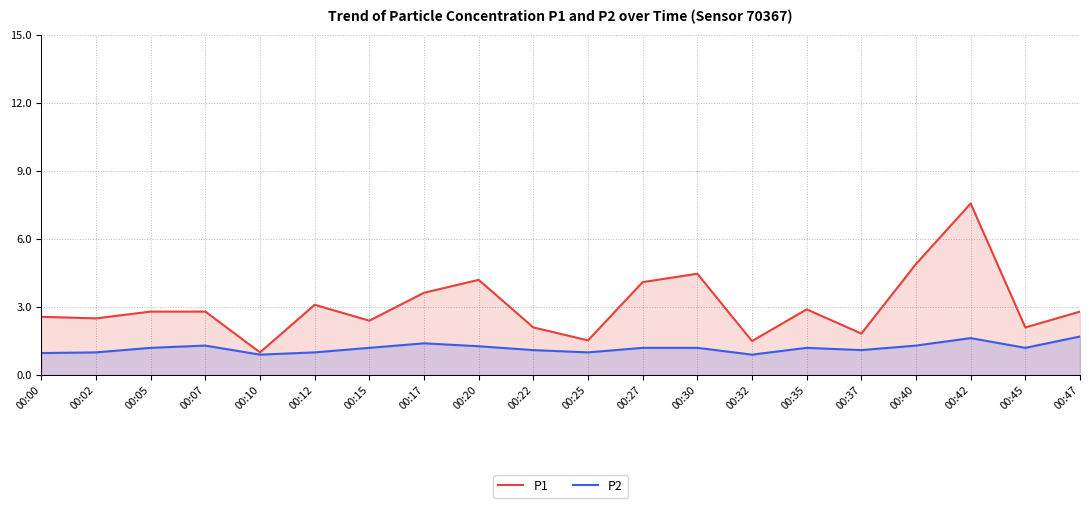

What is the difference between the highest and lowest values at 00:27?

2.9